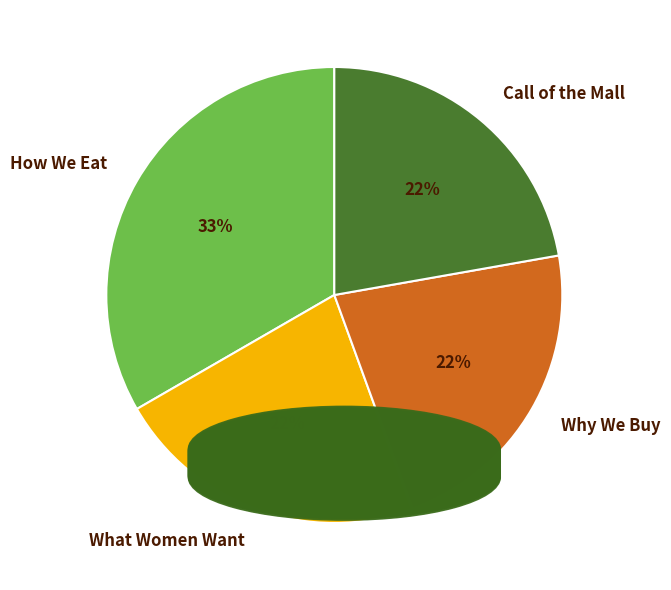

To the nearest percent, what is the average slice percentage?

25%